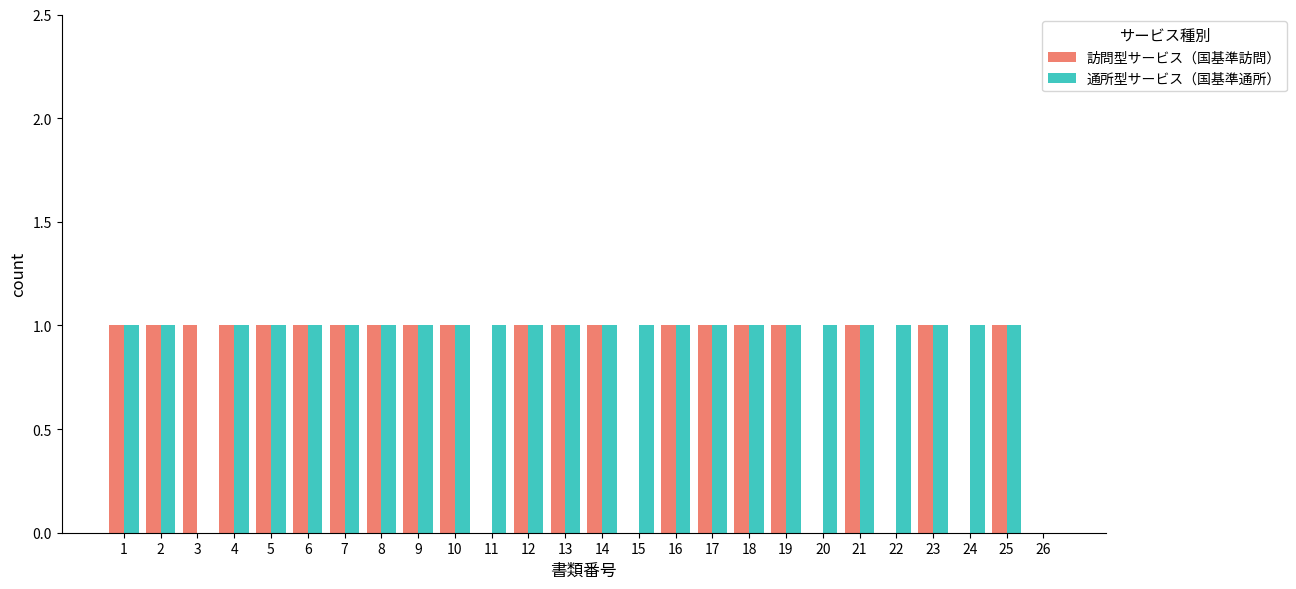

Between 22 and 23, which series saw the biggest shift?

訪問型サービス（国基準訪問）